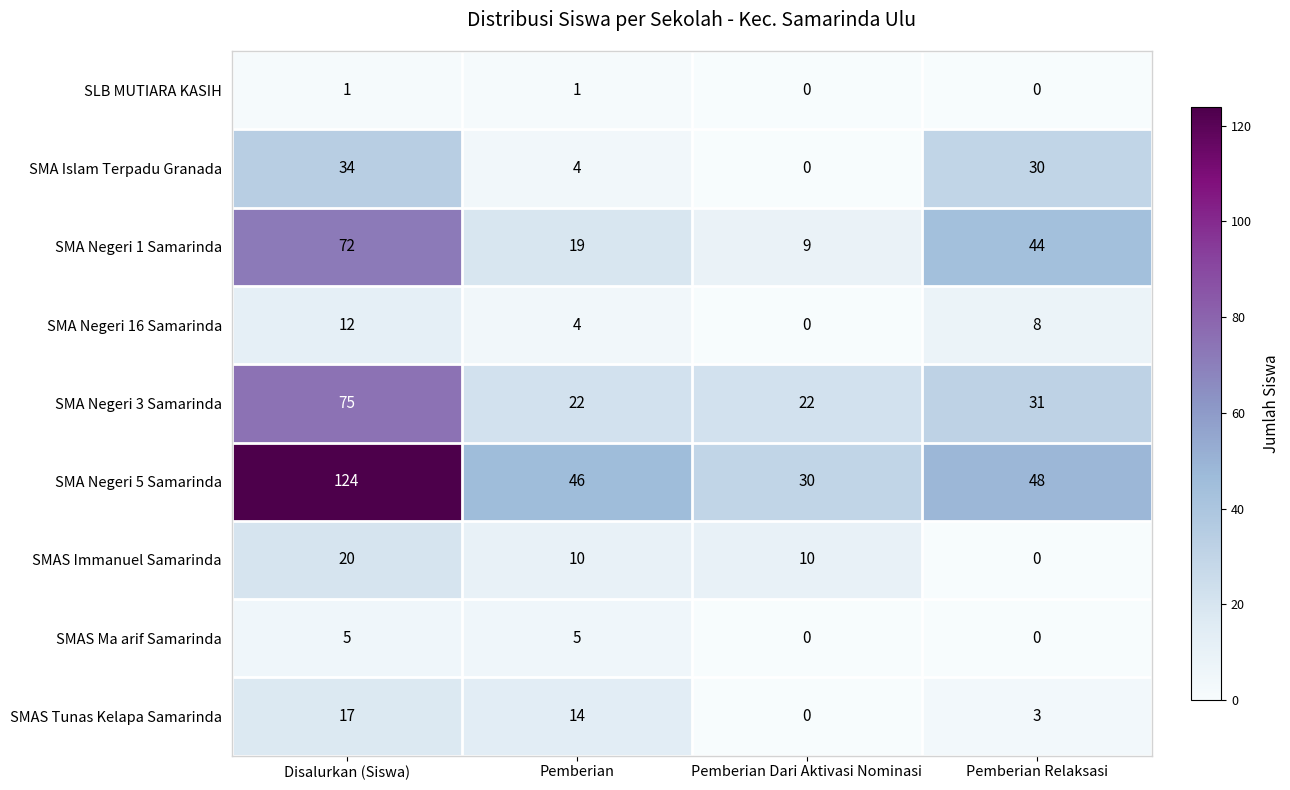

What is the total value across all series at Disalurkan (Siswa)?

360